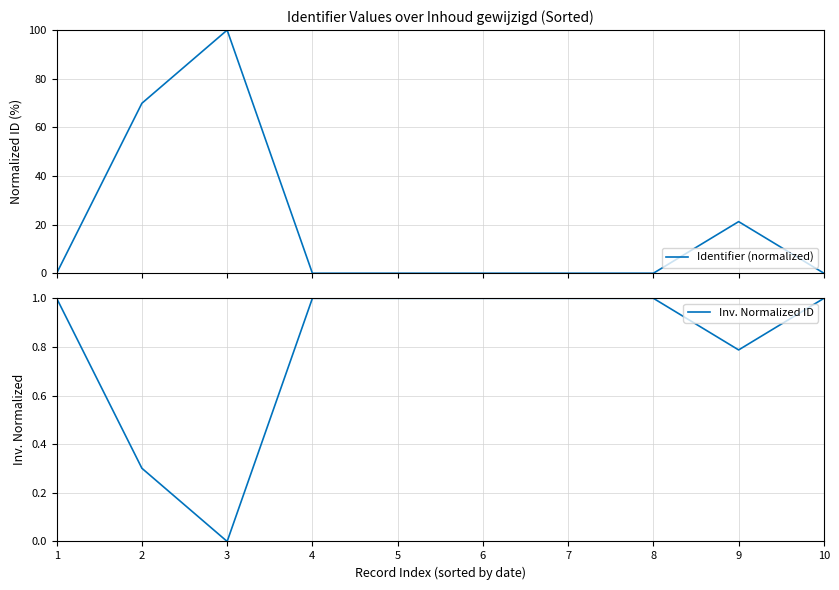

List the series in order of their overall mean, lowest first.

Inv. Normalized ID, Identifier (normalized)